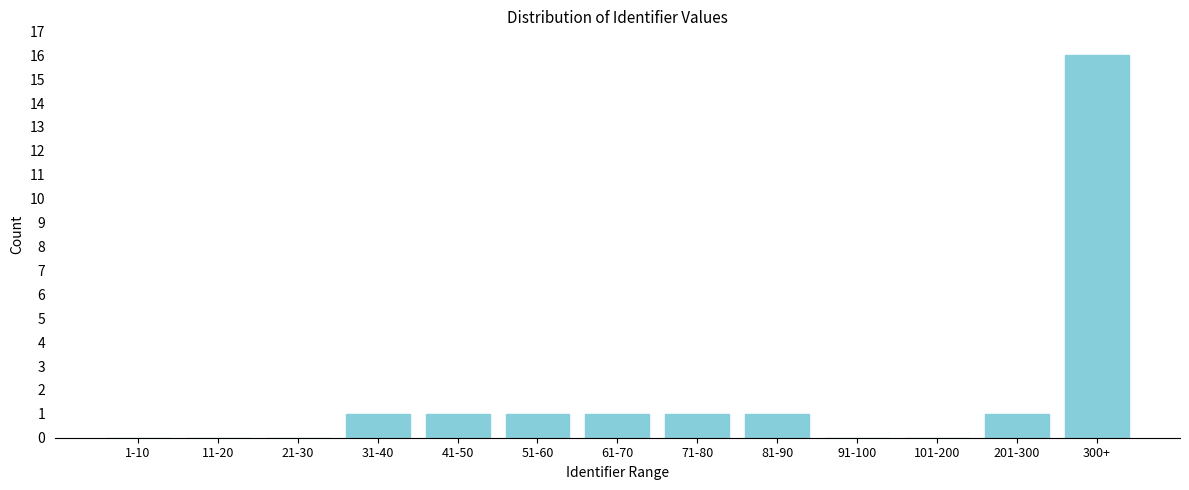

Reading left to right, transcribe all the data shown in this chart.

1-10=0	11-20=0	21-30=0	31-40=1	41-50=1	51-60=1	61-70=1	71-80=1	81-90=1	91-100=0	101-200=0	201-300=1	300+=16